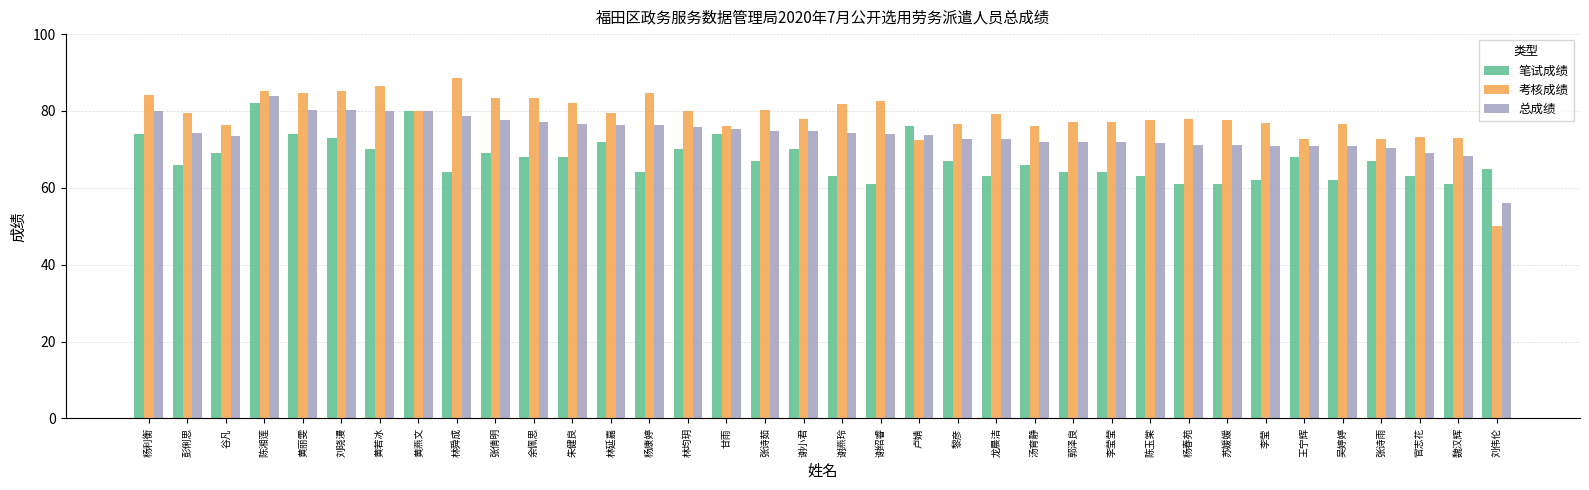

Rank the series at 朱健良 from lowest to highest value.

笔试成绩, 总成绩, 考核成绩